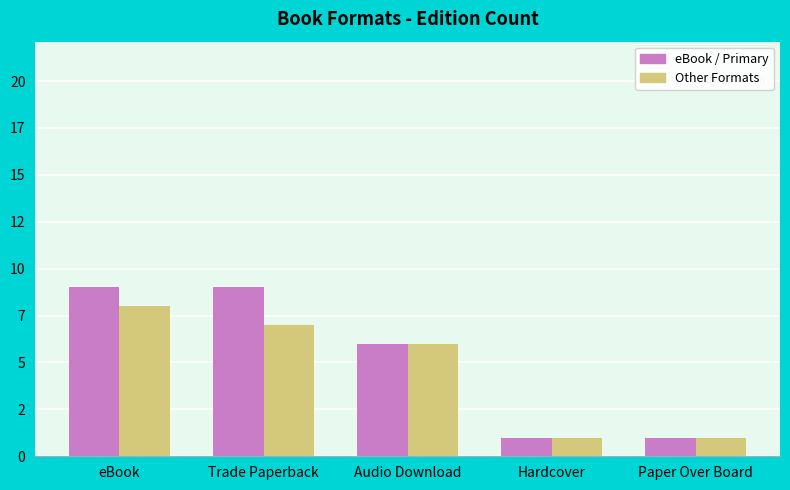

Reading right to left, what are all the values shown in this chart?

eBook / Primary: 1	1	6	9	9
Other Formats: 1	1	6	7	8